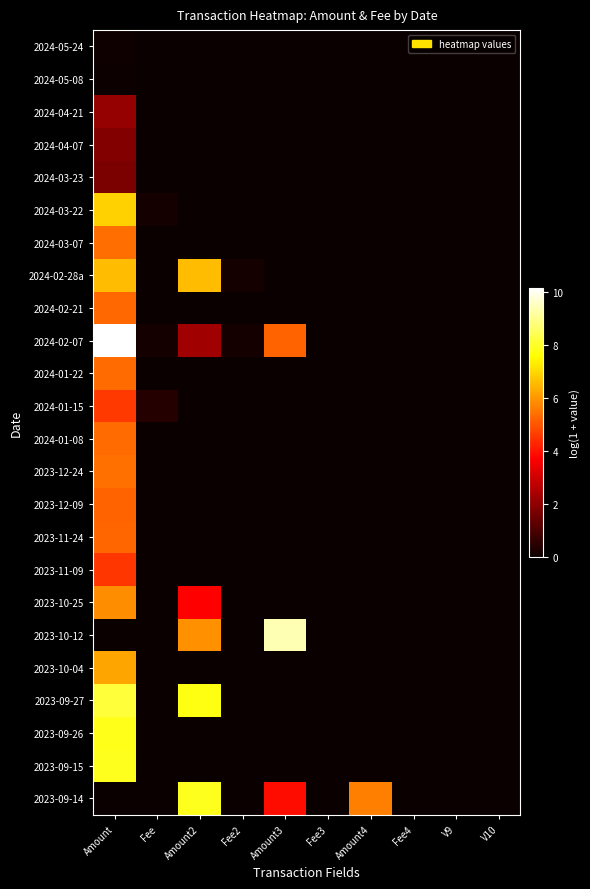

At Amount4, list the series in order from smallest to largest.

2024-05-24, 2024-05-08, 2024-04-21, 2024-04-07, 2024-03-23, 2024-03-22, 2024-03-07, 2024-02-28a, 2024-02-21, 2024-02-07, 2024-01-22, 2024-01-15, 2024-01-08, 2023-12-24, 2023-12-09, 2023-11-24, 2023-11-09, 2023-10-25, 2023-10-12, 2023-10-04, 2023-09-27, 2023-09-26, 2023-09-15, 2023-09-14